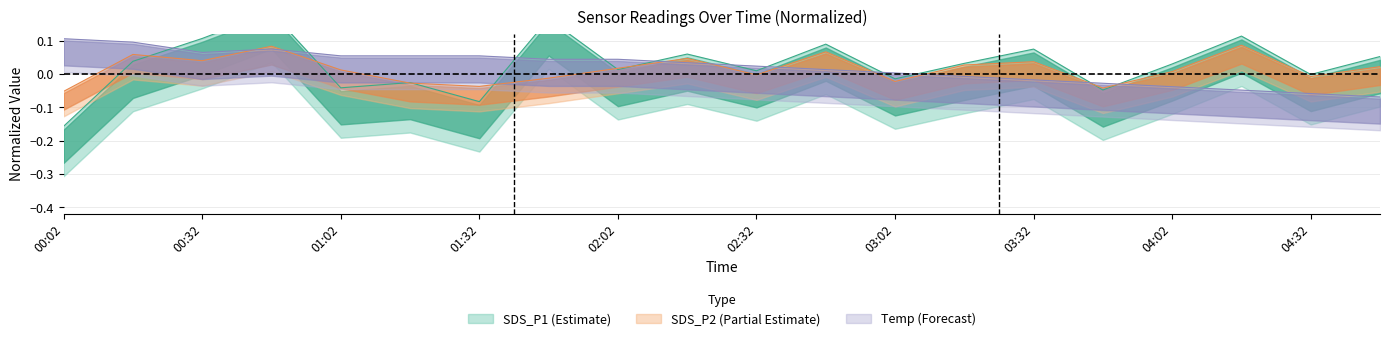

In Temp, how many points are lower than both neighbors (excluding endpoints)?

1